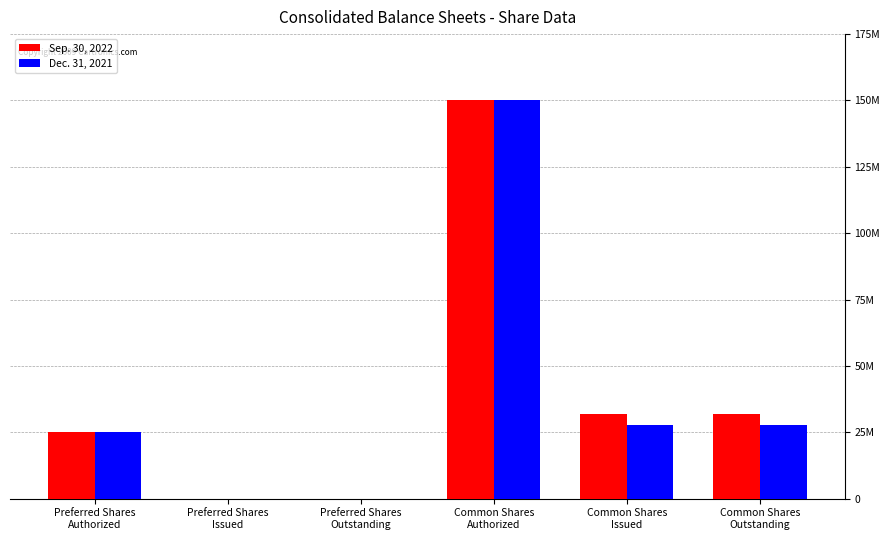

Does the chart contain stacked bars?

No